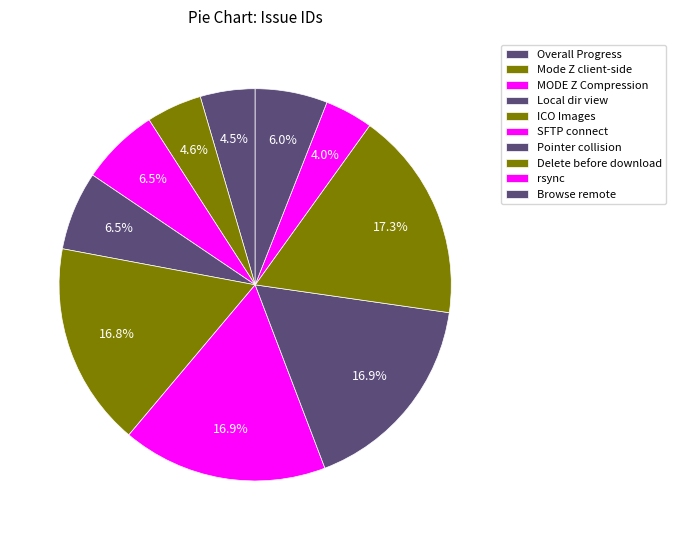

Count the number of slices in the pie.

10